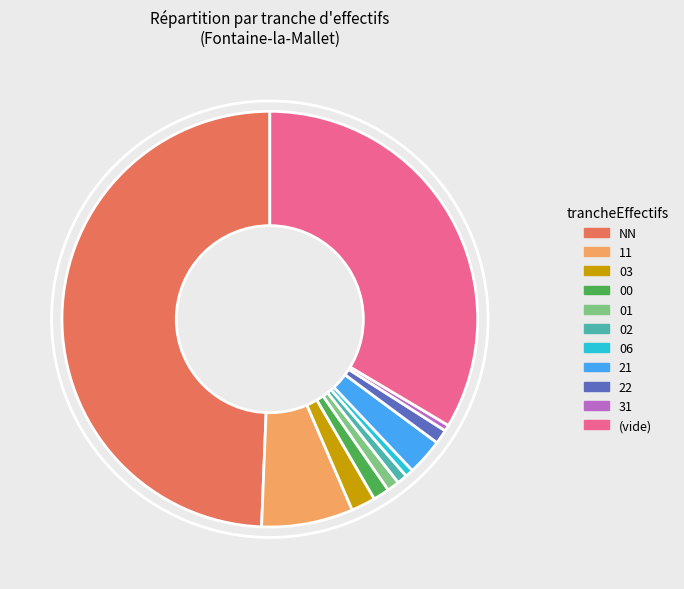

What is the largest slice in the pie chart?

NN